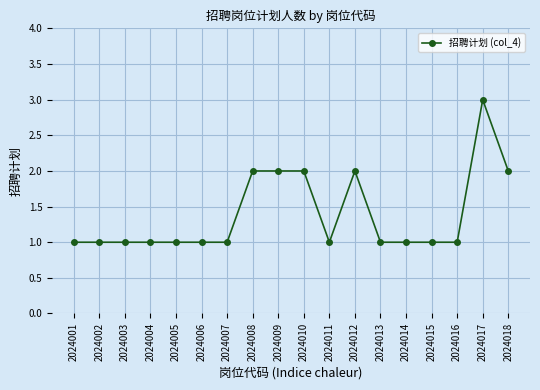

How many series are shown in this chart?

1